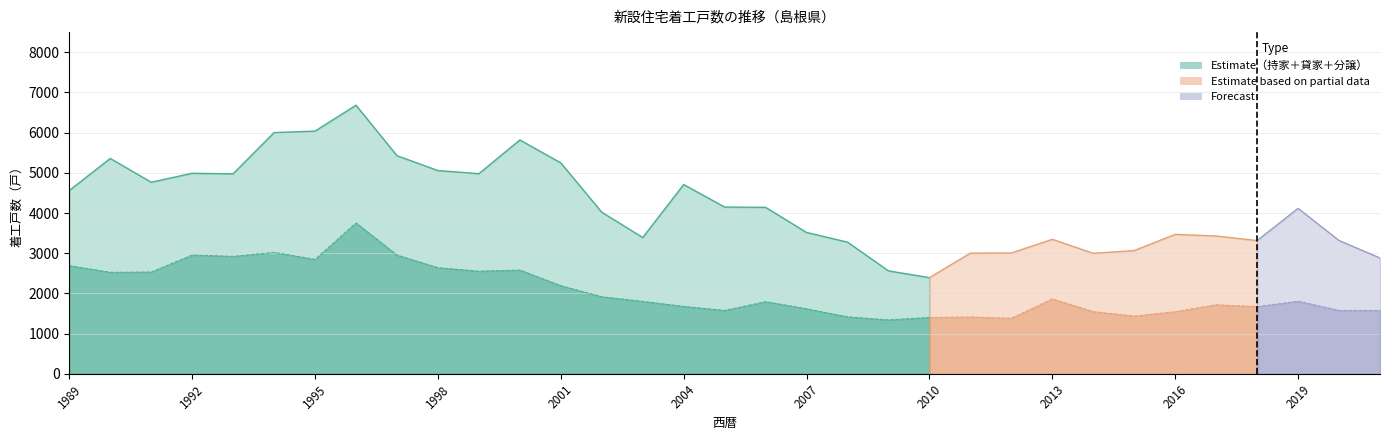

At which label does 持家 reach its peak?

1996